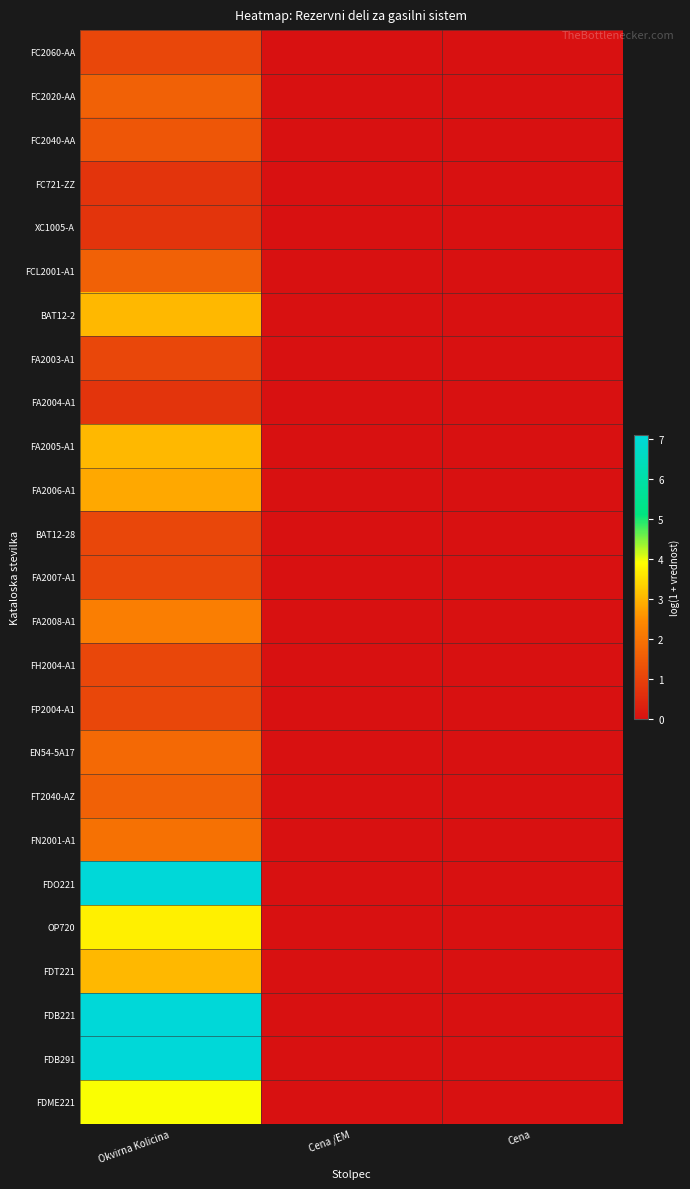

How many data points does each series have?

3